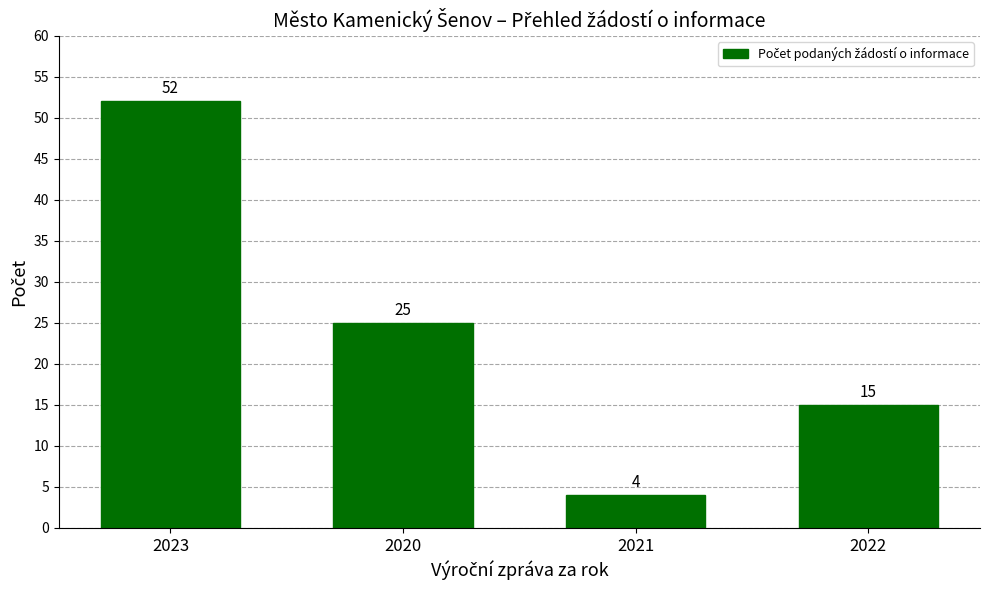

Reading left to right, extract all data points from this chart.

2023=52	2020=25	2021=4	2022=15